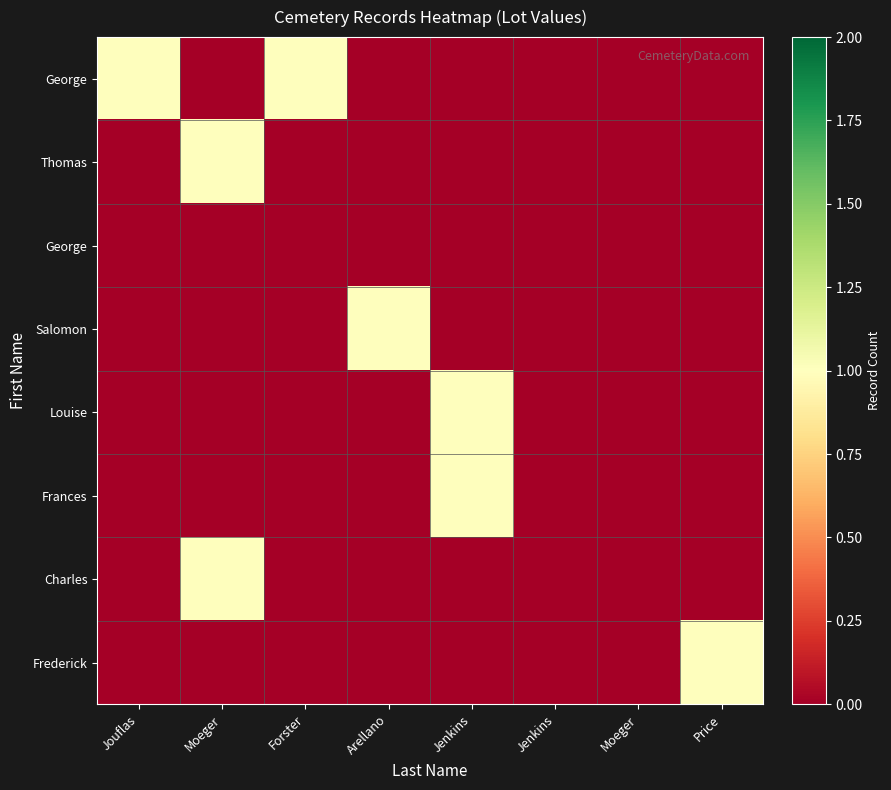

At which category does the chart reach its peak across all series?

Jouflas